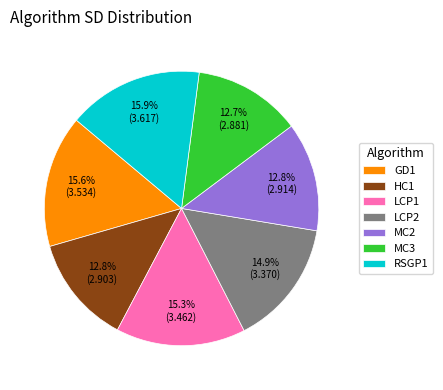

To the nearest percent, what is the difference between the MC2 and LCP2 slice percentages?

2%